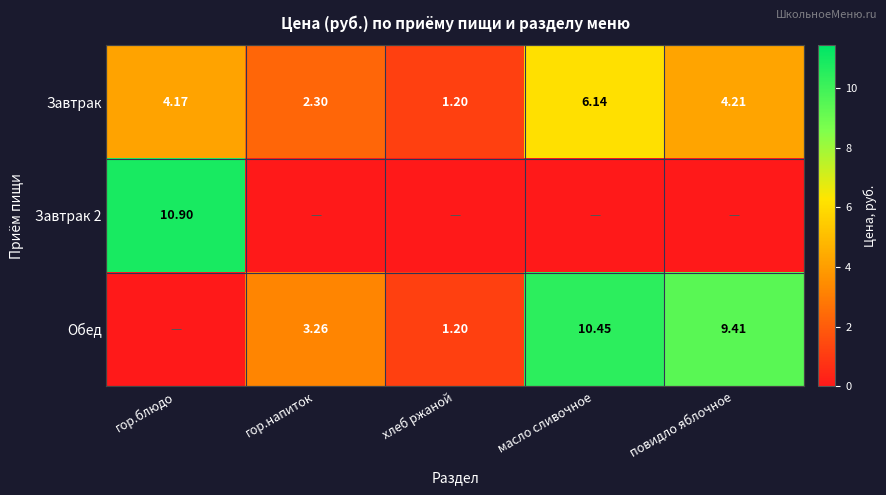

How many categories are shown in the chart?

5